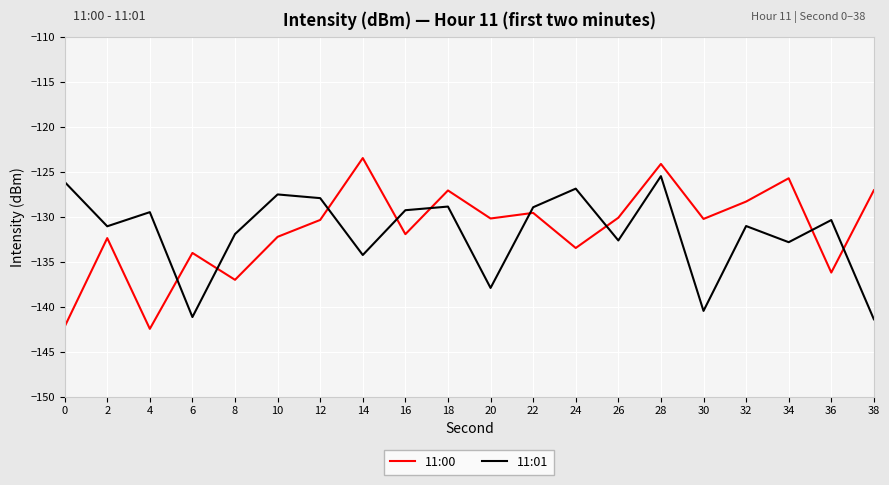

What is the difference between the 11:01 values at 32 and 12?

3.1